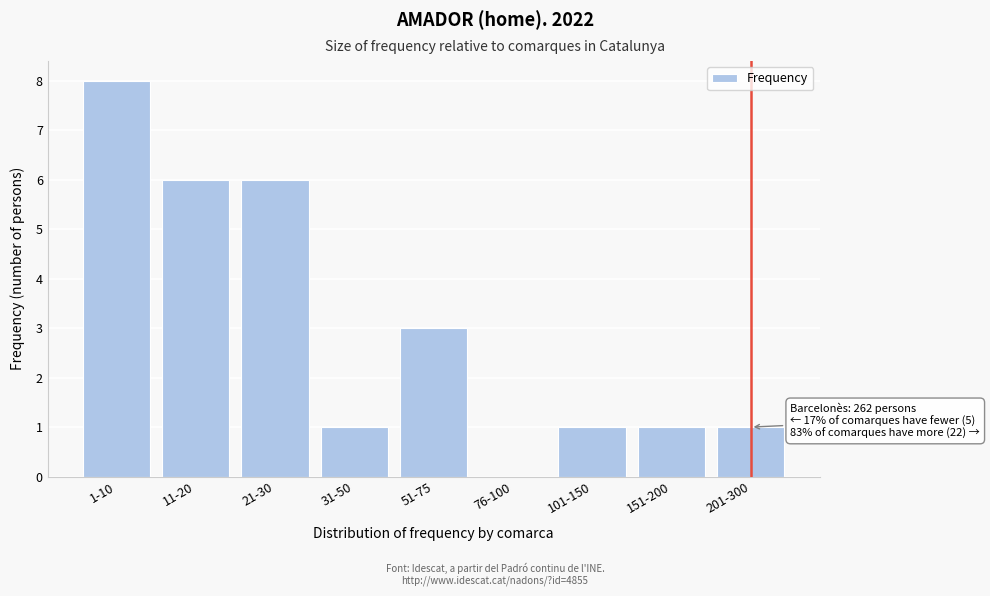

Reading left to right, extract all data points from this chart.

1-10=8	11-20=6	21-30=6	31-50=1	51-75=3	76-100=0	101-150=1	151-200=1	201-300=1